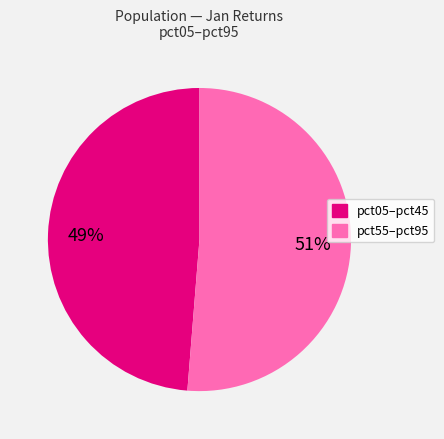

To the nearest percent, what is the average slice percentage?

50%